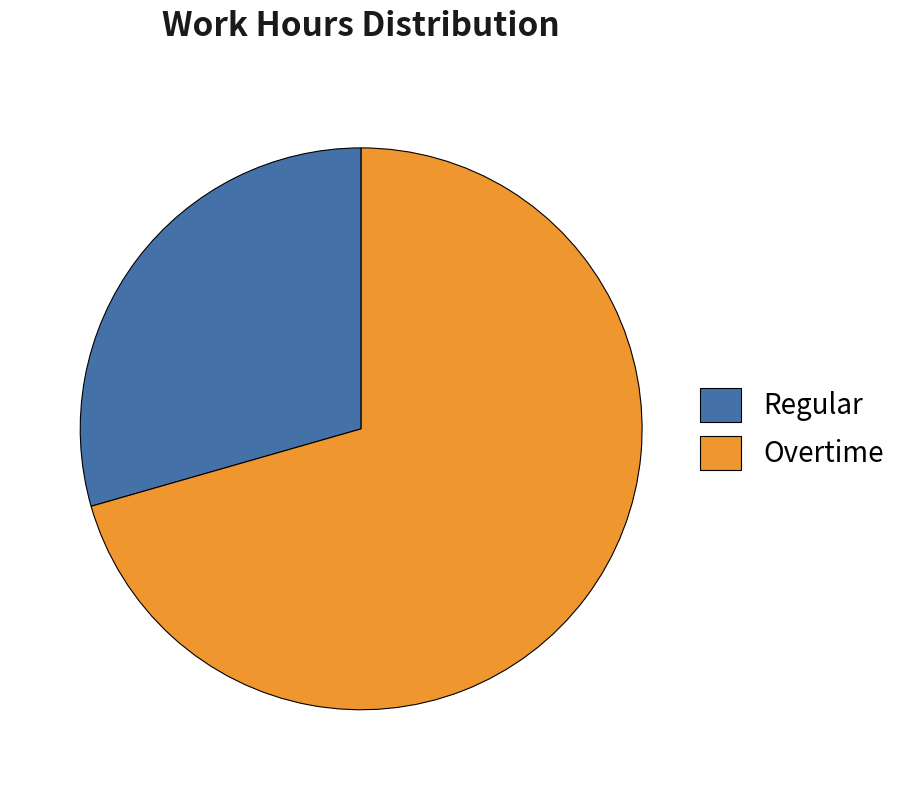

Is the sum of Regular and Overtime greater than half?

Yes